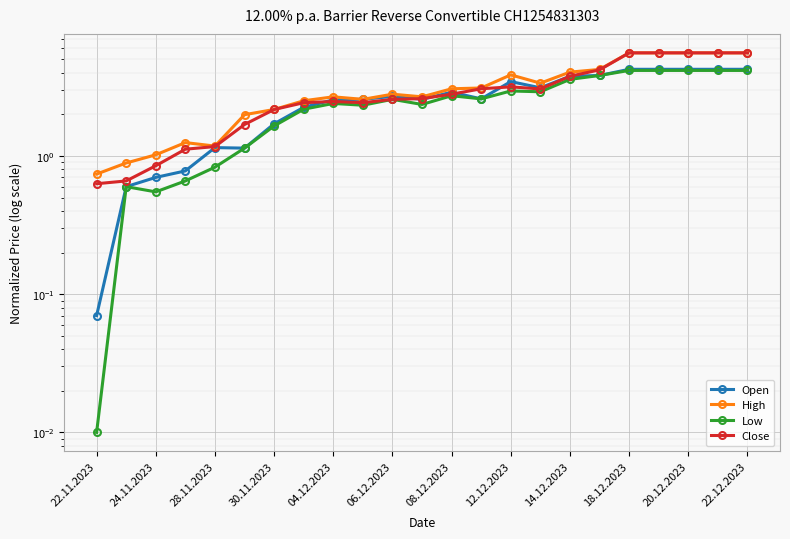

True or false: Open has more than 2 interior local peaks.

True